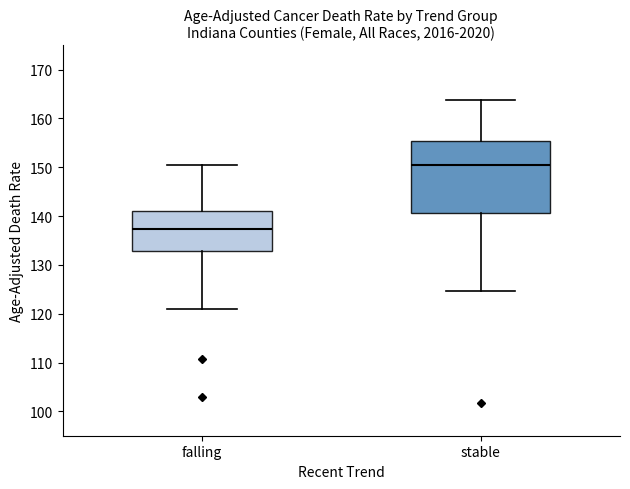

Reading left to right, read every box against the y-axis: the position of its median line, the range the box covers, and the ends of its whiskers. The values are not printed on the chart, so give them approximately, as read against the axis.

falling: median 137, box 133 to 141, whiskers 121 to 151
stable: median 150, box 141 to 155, whiskers 125 to 164